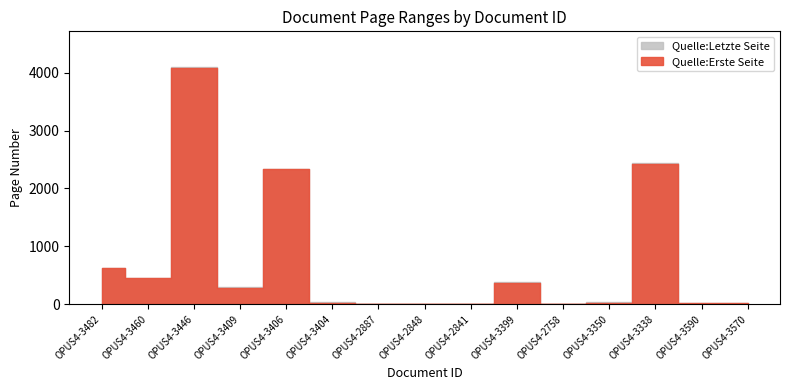

The value of Quelle:Erste Seite at OPUS4-3404 is 17. True or false?

True